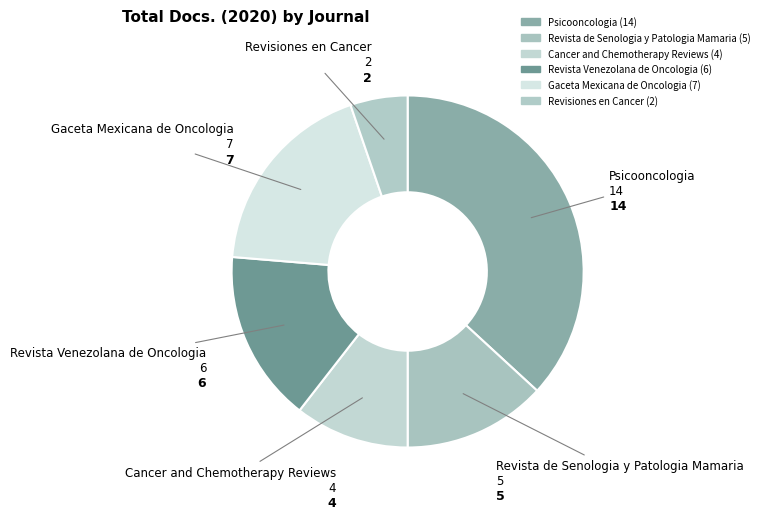

Combined, what portion of the pie is Revisiones en Cancer and Psicooncologia?

42.1%